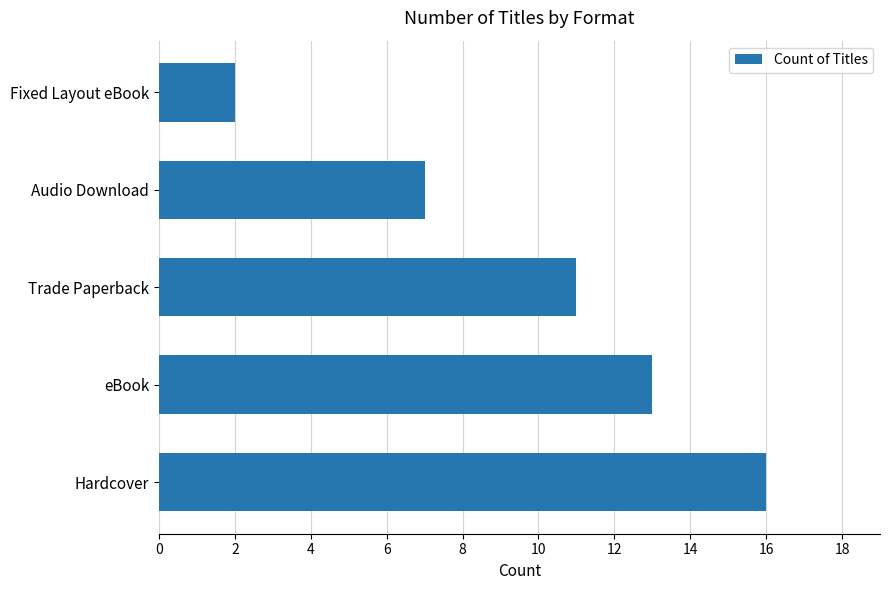

List the labels in order of value, largest first.

Hardcover, eBook, Trade Paperback, Audio Download, Fixed Layout eBook